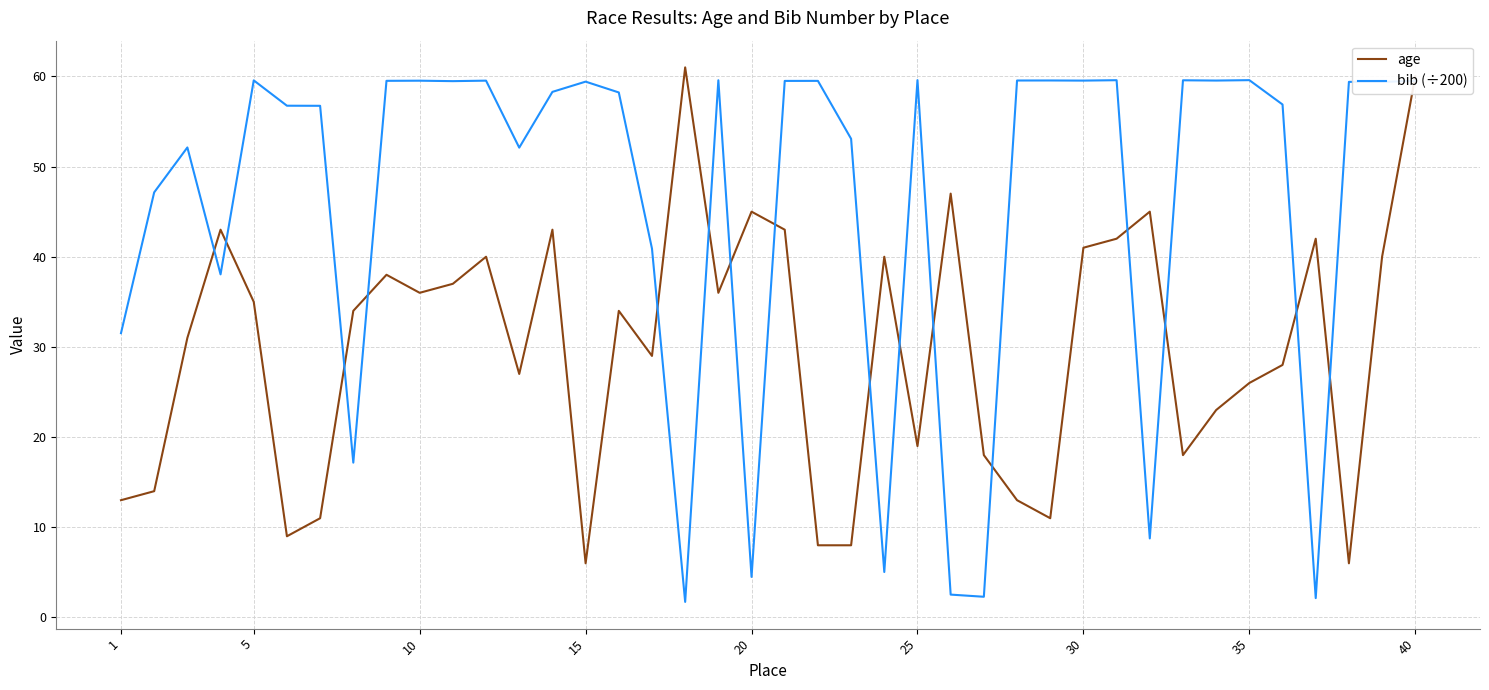

List the series in order of their overall mean, highest first.

bib (÷200), age